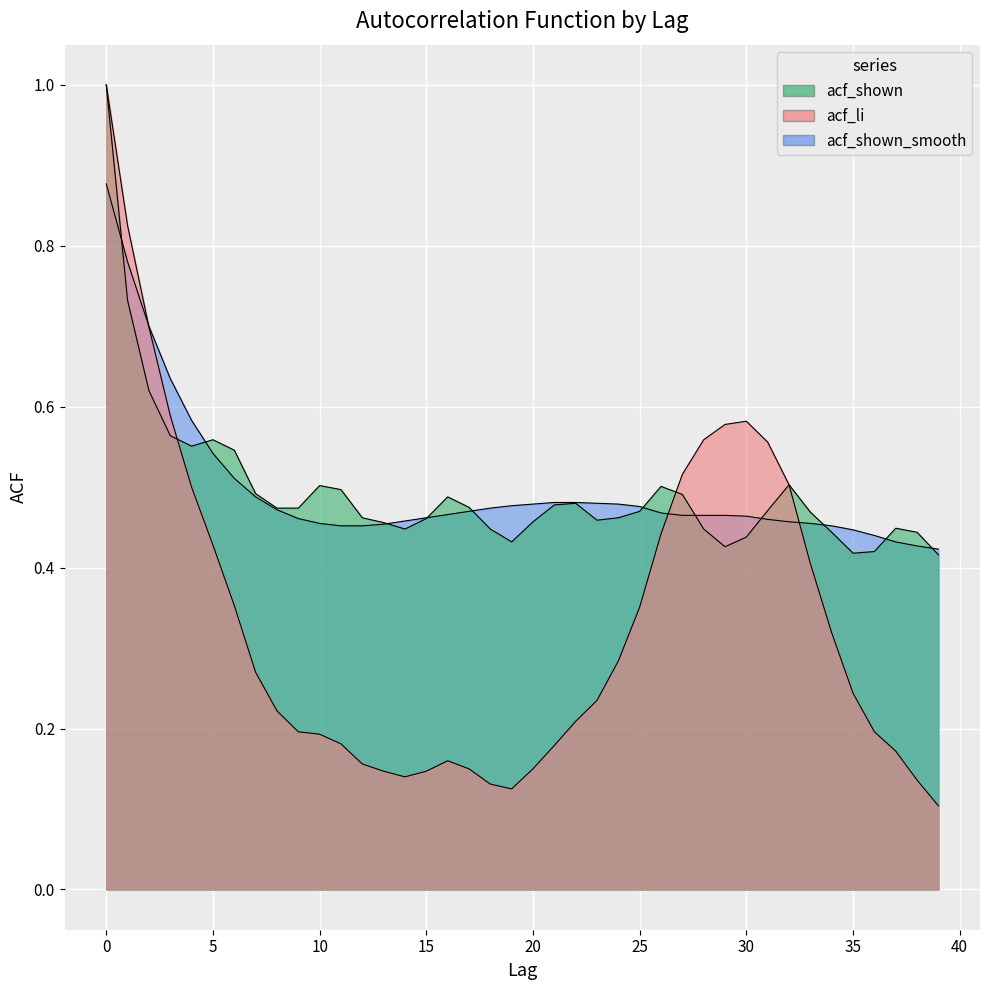

What is the value of the acf_shown point at the 21st from the left?

0.5